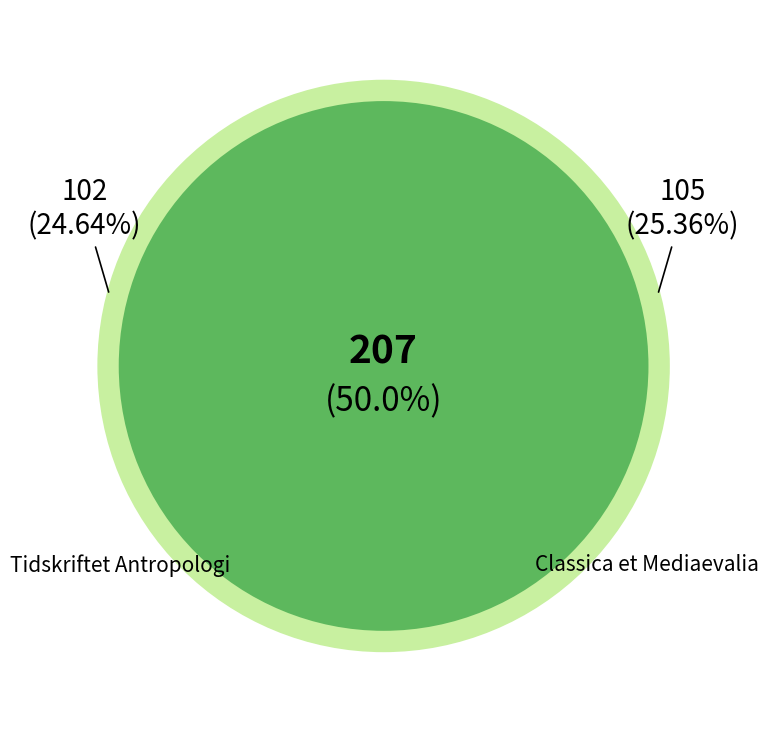

How many segments does this pie chart have?

2